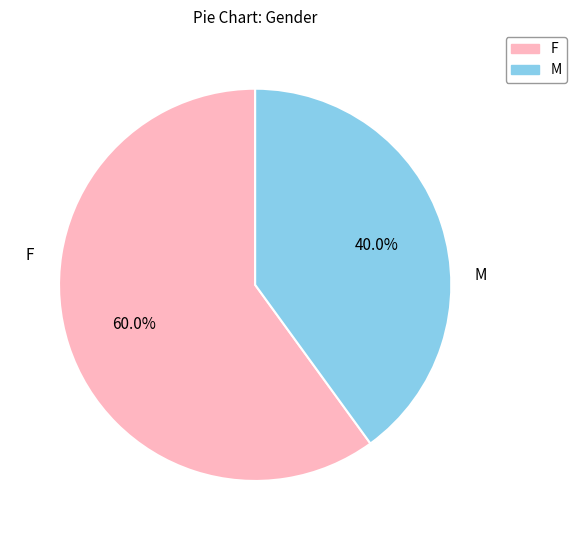

Between M and F, which is larger?

F